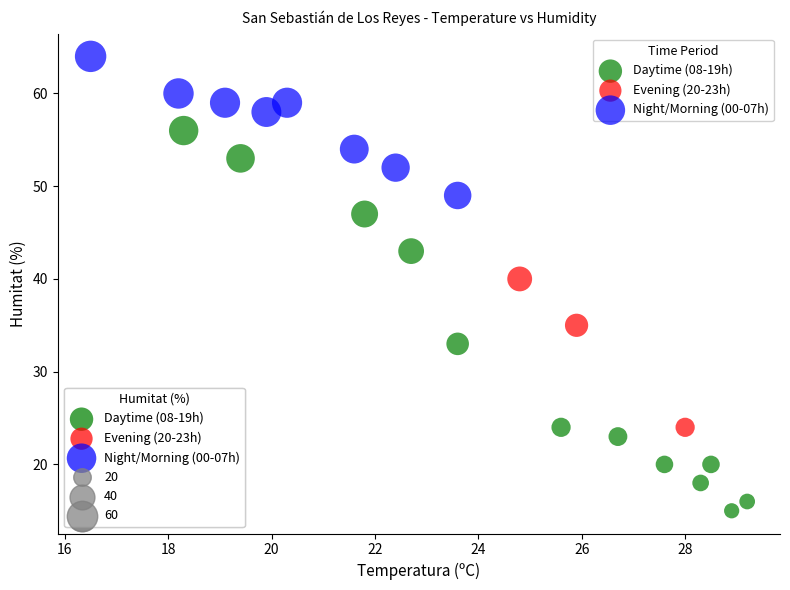

Which series contains the lowest Y value?

Daytime (08-19h)